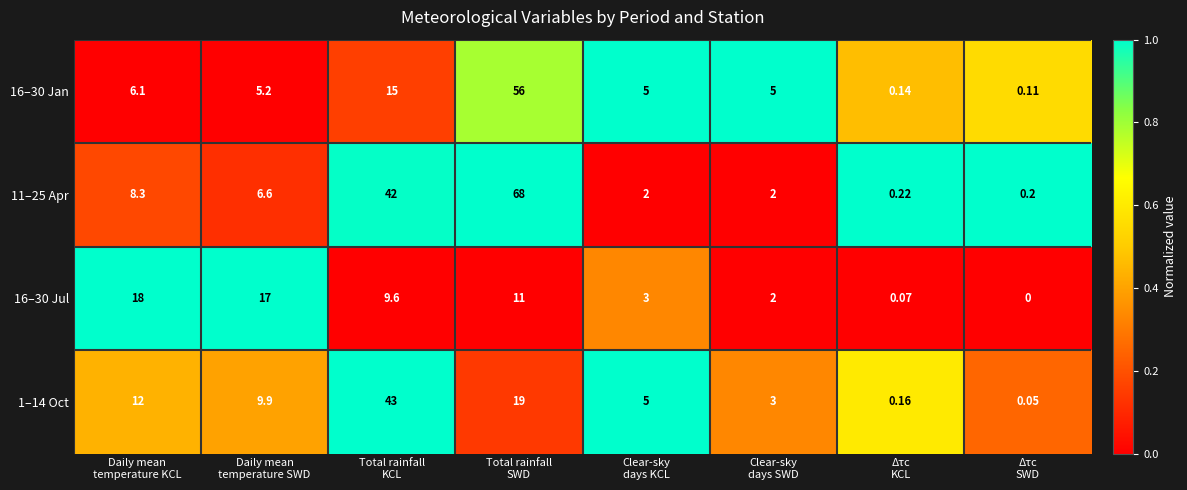

At which category does the chart reach its peak across all series?

Total rainfall
SWD